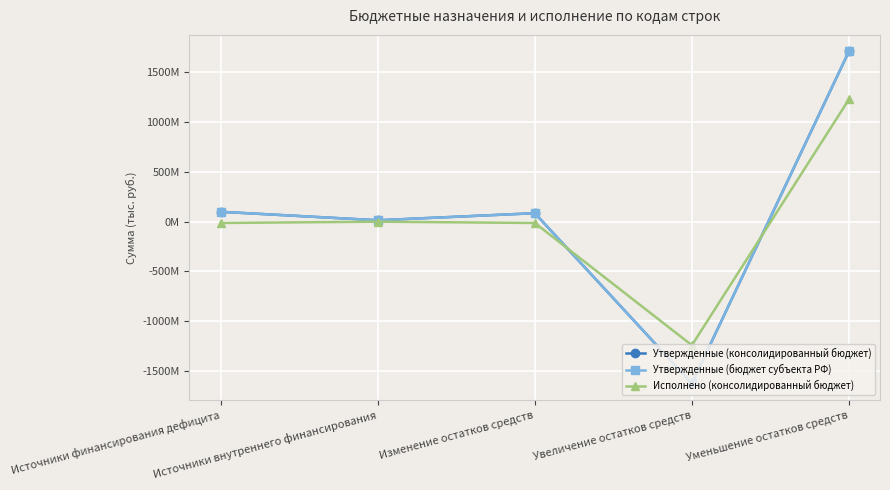

What is the sum of the Утвержденные (бюджет субъекта РФ) values at Уменьшение остатков средств and Увеличение остатков средств?

85227513.1